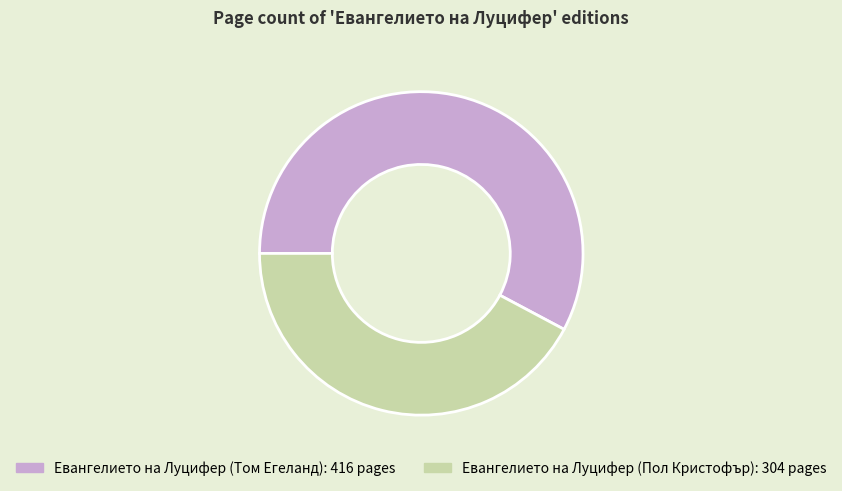

How many slices are in this pie chart?

2